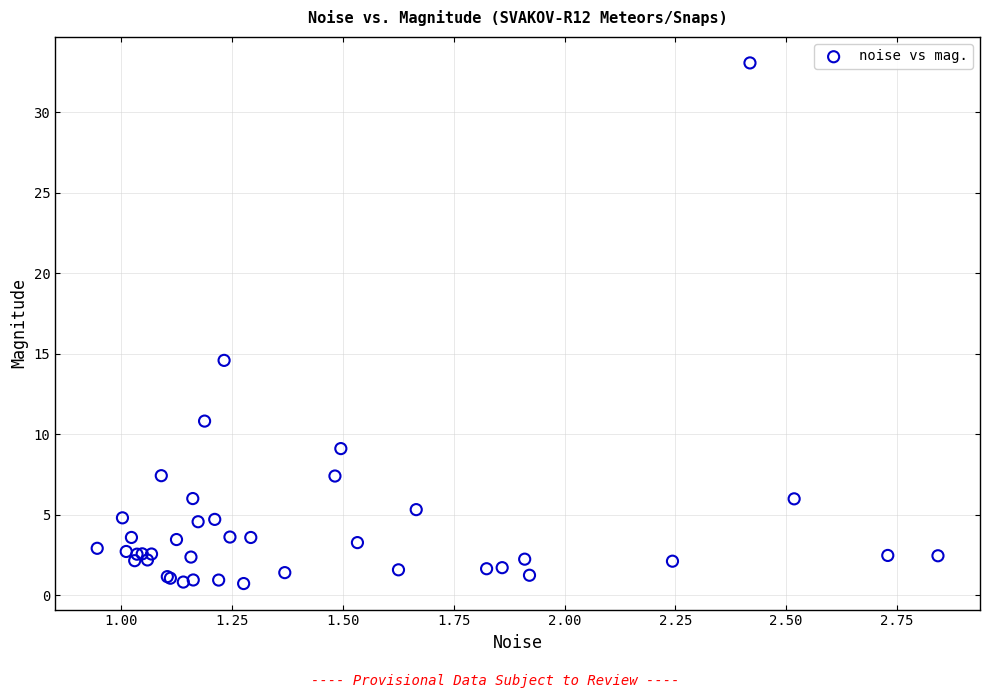

What Y value in the scatter plot is closest to 16?

14.6